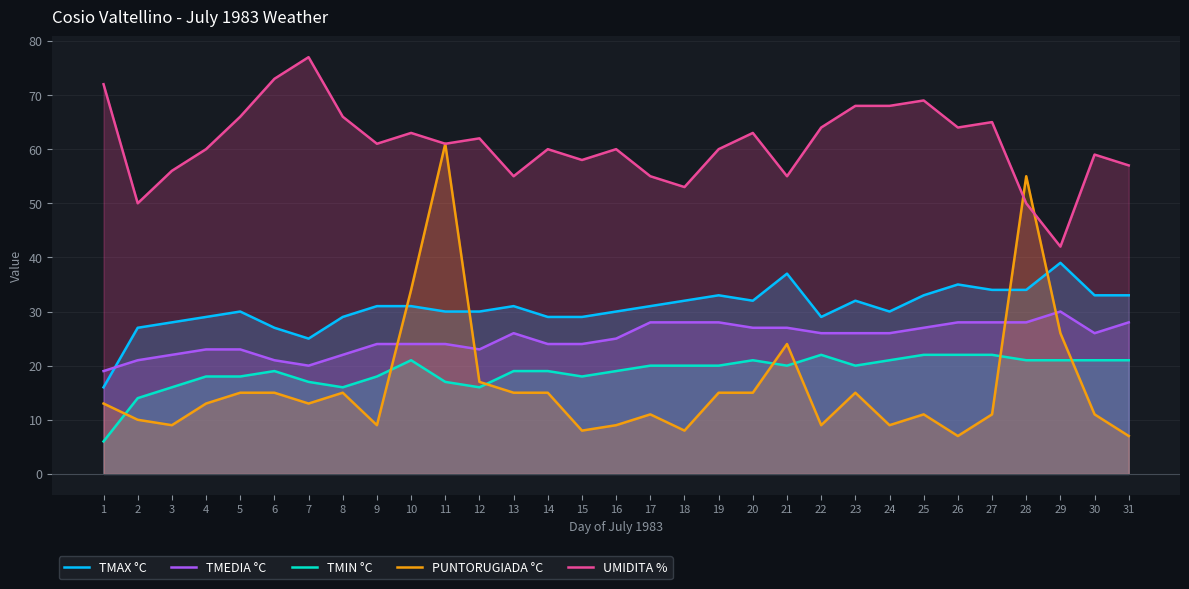

How many lines are shown in the chart?

5